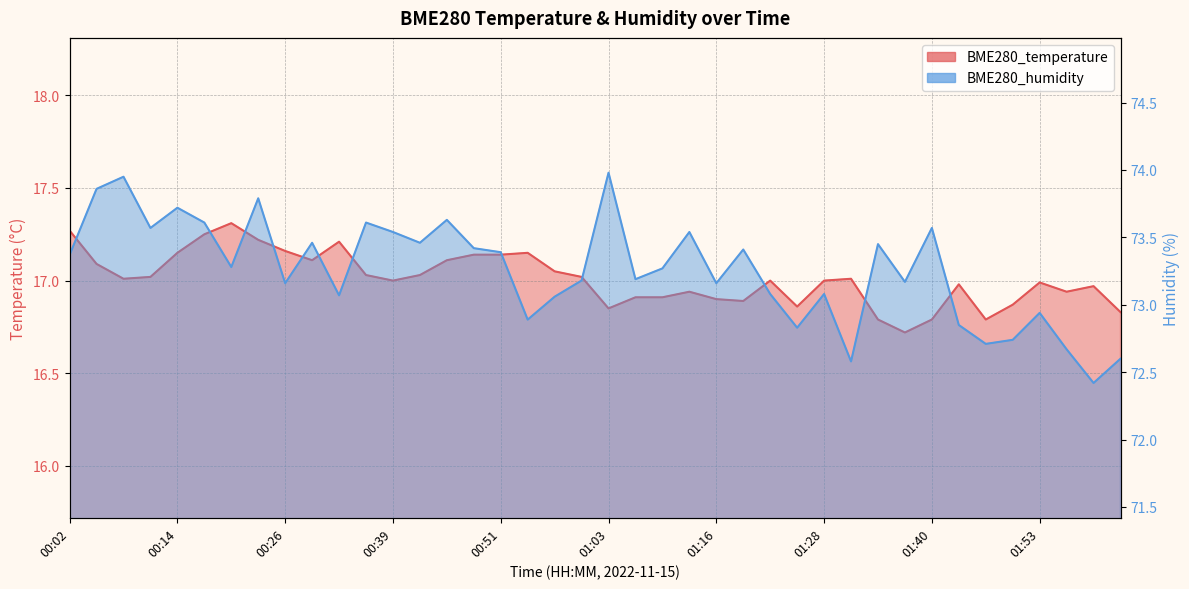

What is the label of the 31st point from the left?

01:34